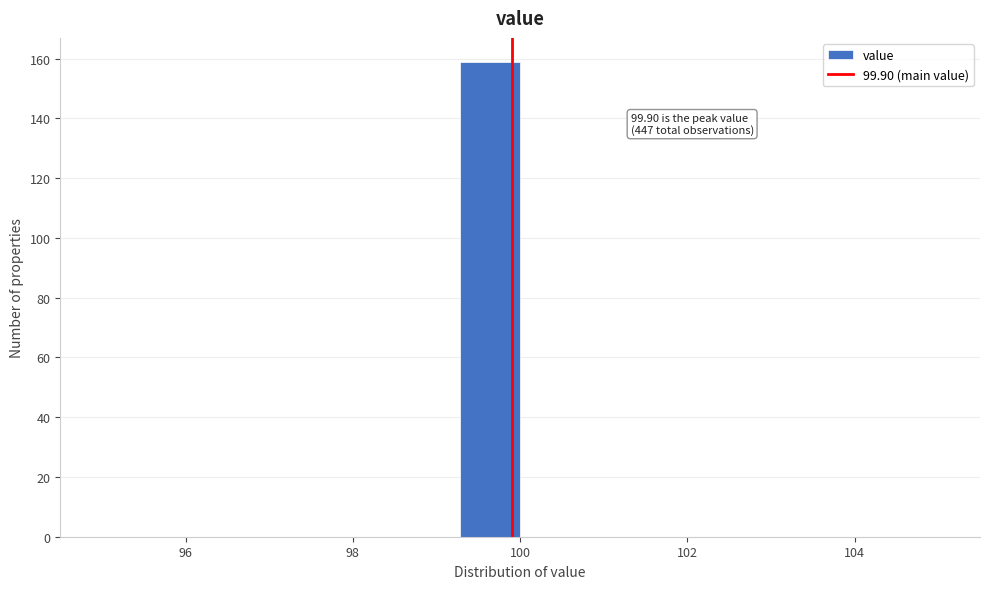

Read against the x-axis, roughly where is the centre of the tallest bar?

99.6